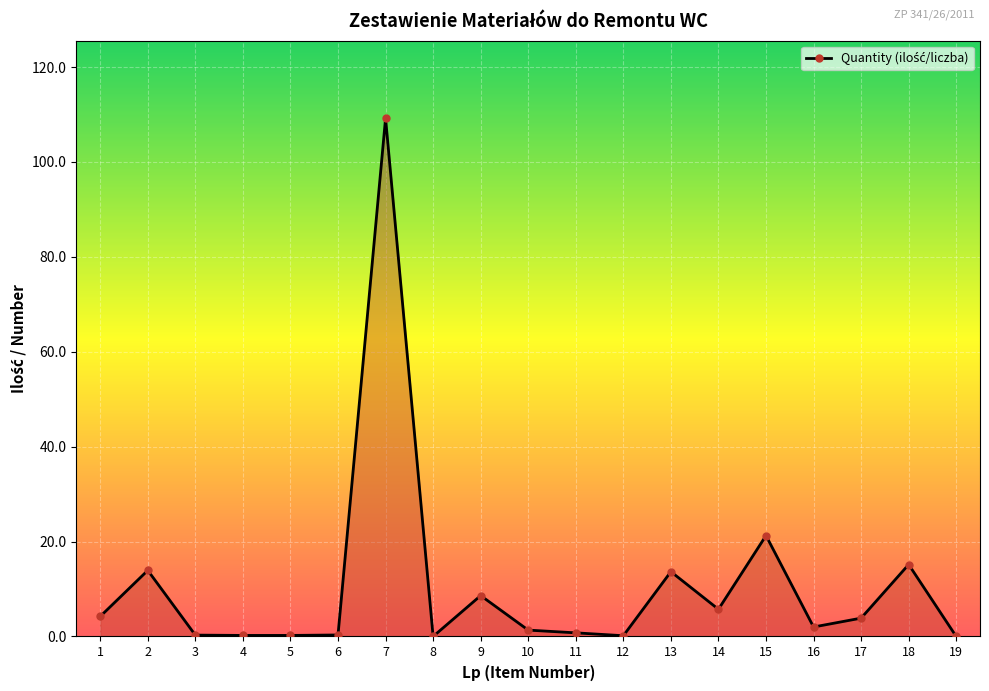

What is the sum of all values?

201.0